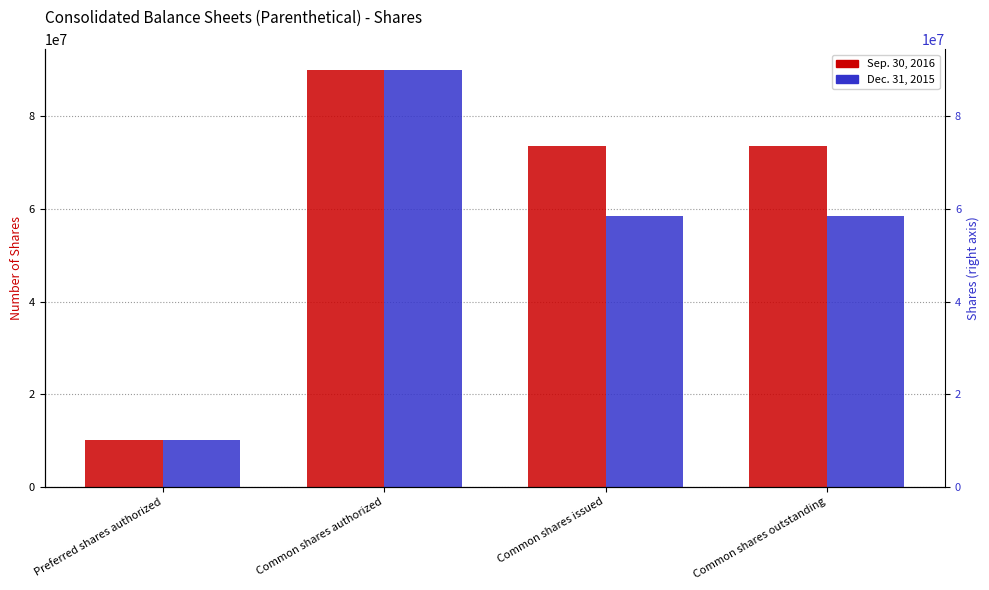

Which series has the largest range (max minus min)?

Sep. 30, 2016